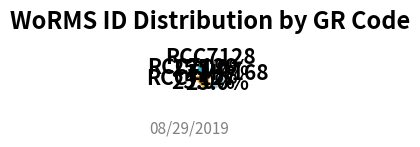

How many segments does this pie chart have?

4